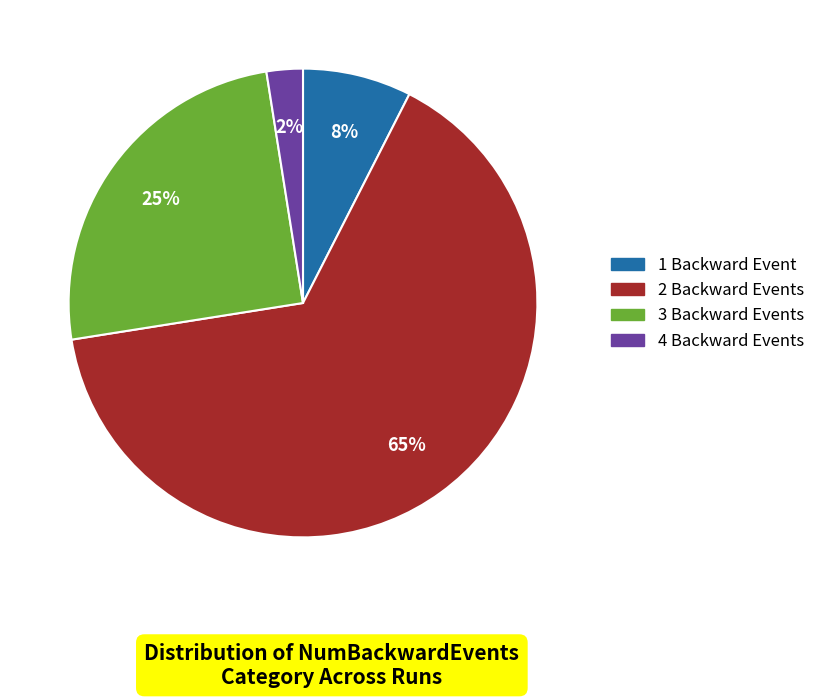

To the nearest percent, what percentage of the pie is 2?

65%